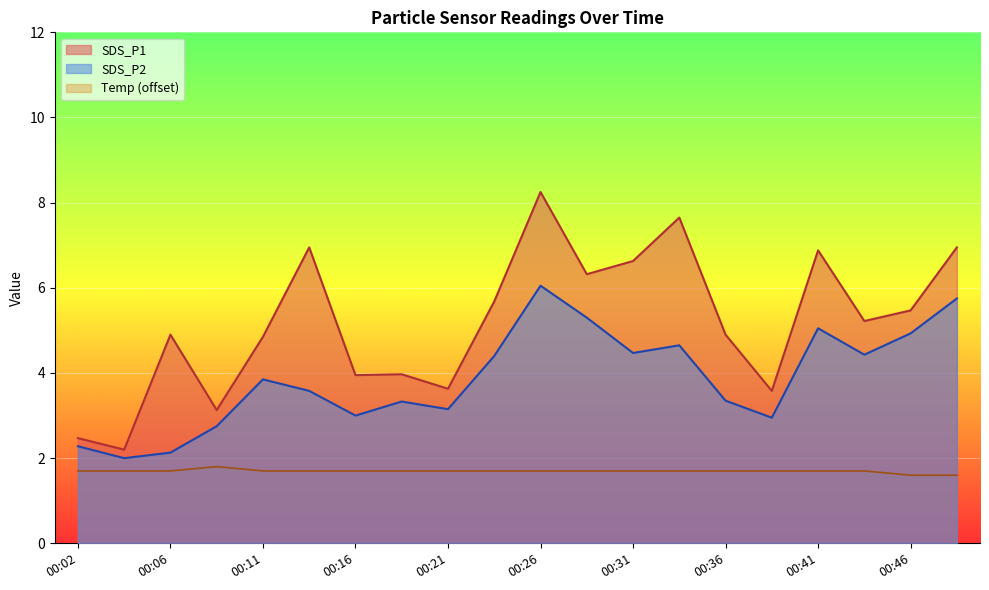

What is the difference between the maximum and second lowest values in the SDS_P2 series?

3.9